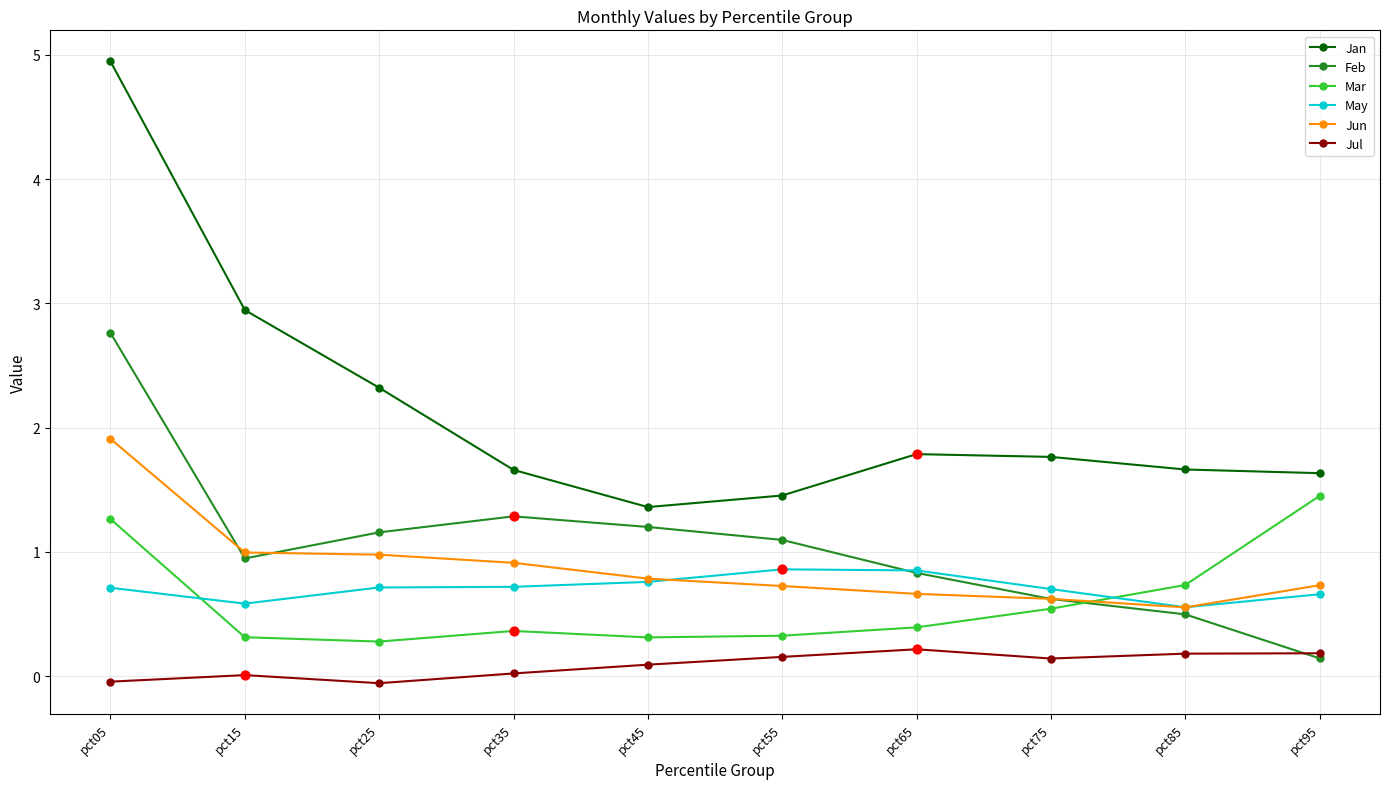

At how many categories does at least one series exceed 4?

1